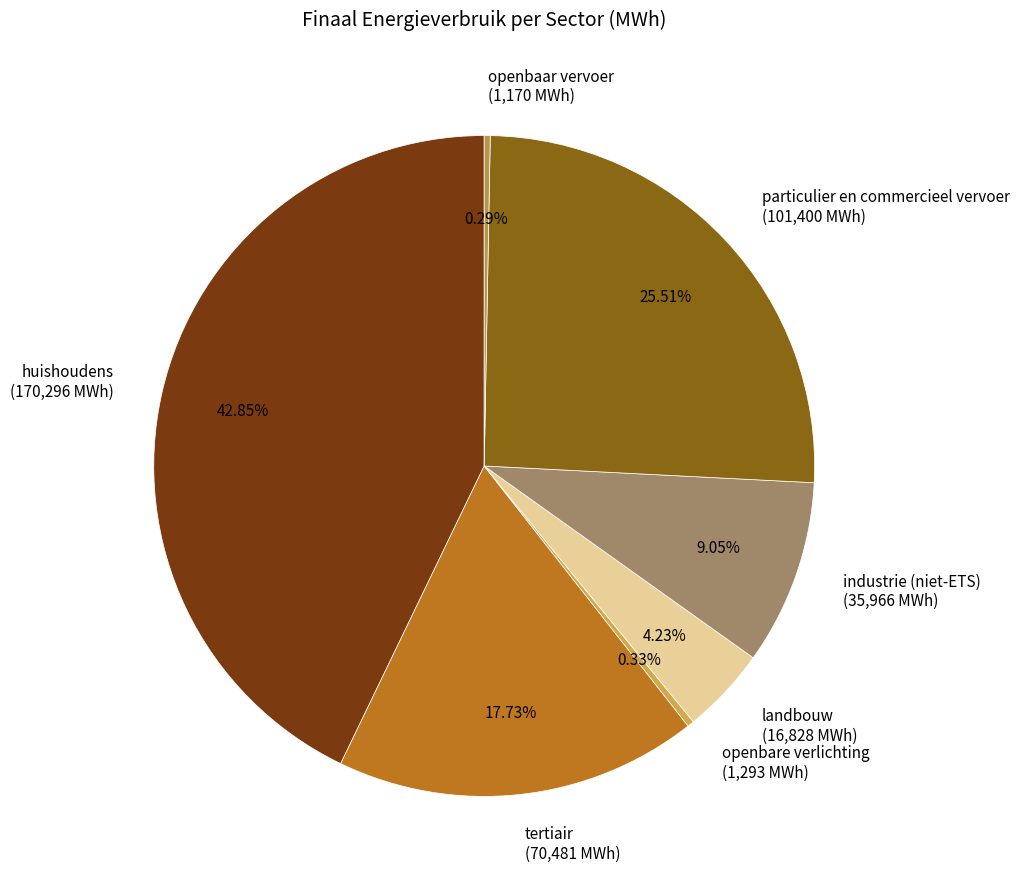

What is the total percentage of openbare verlichting and industrie (niet-ETS)?

9.4%